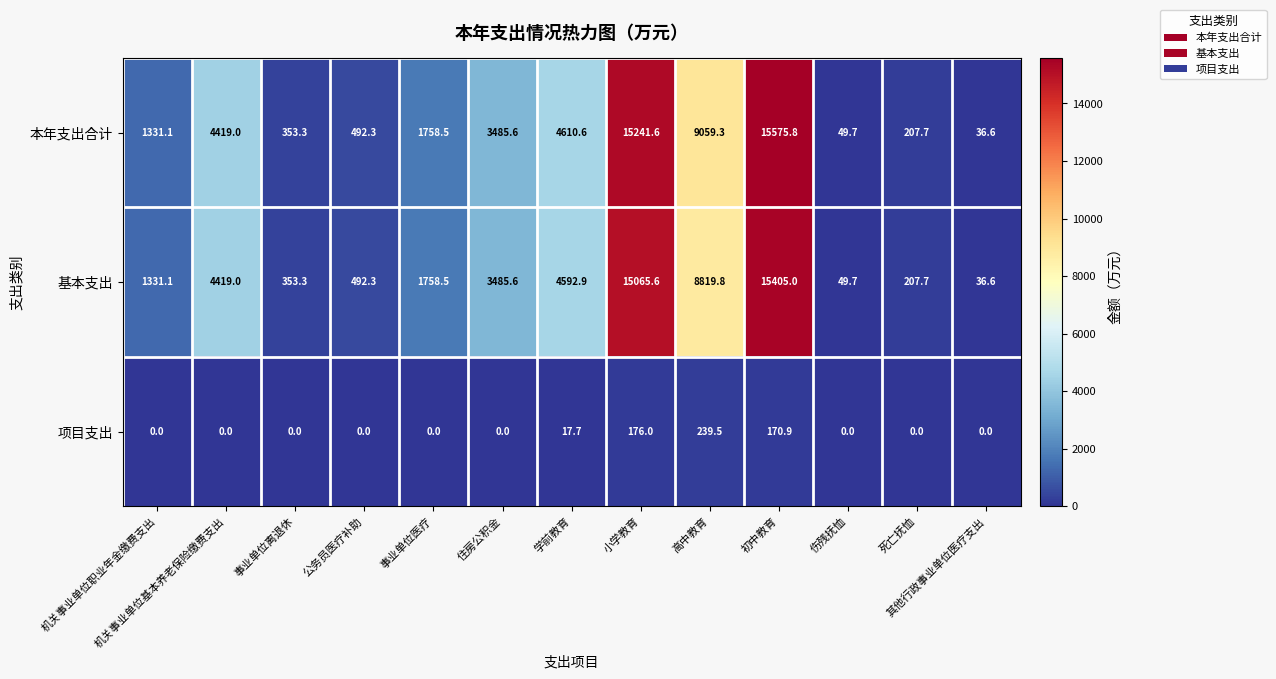

Which category has the lowest value in the 基本支出 series?

其他行政事业单位医疗支出